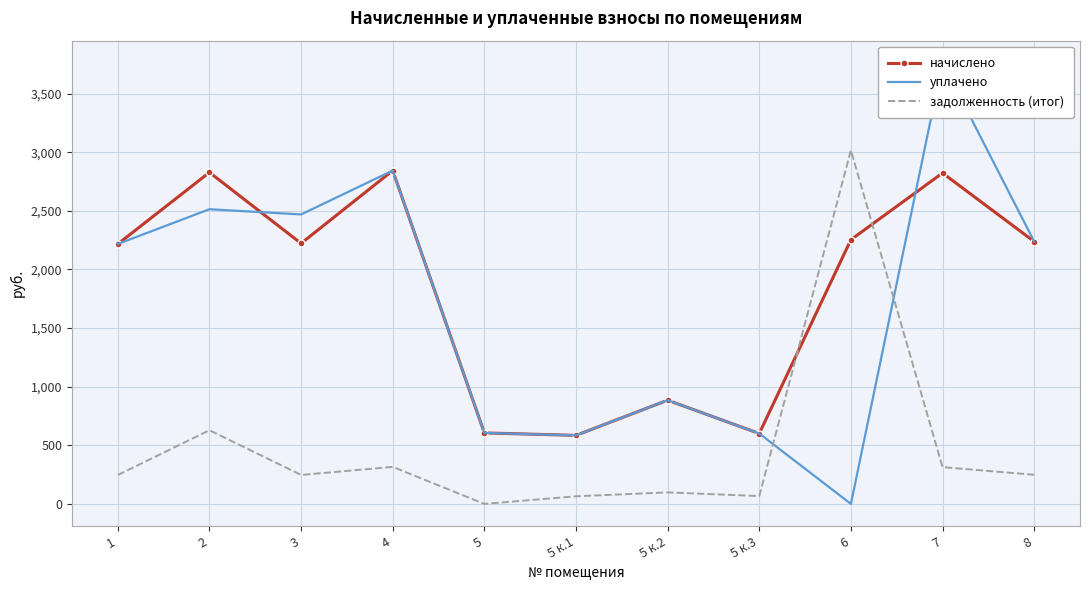

How many series are shown in this chart?

3